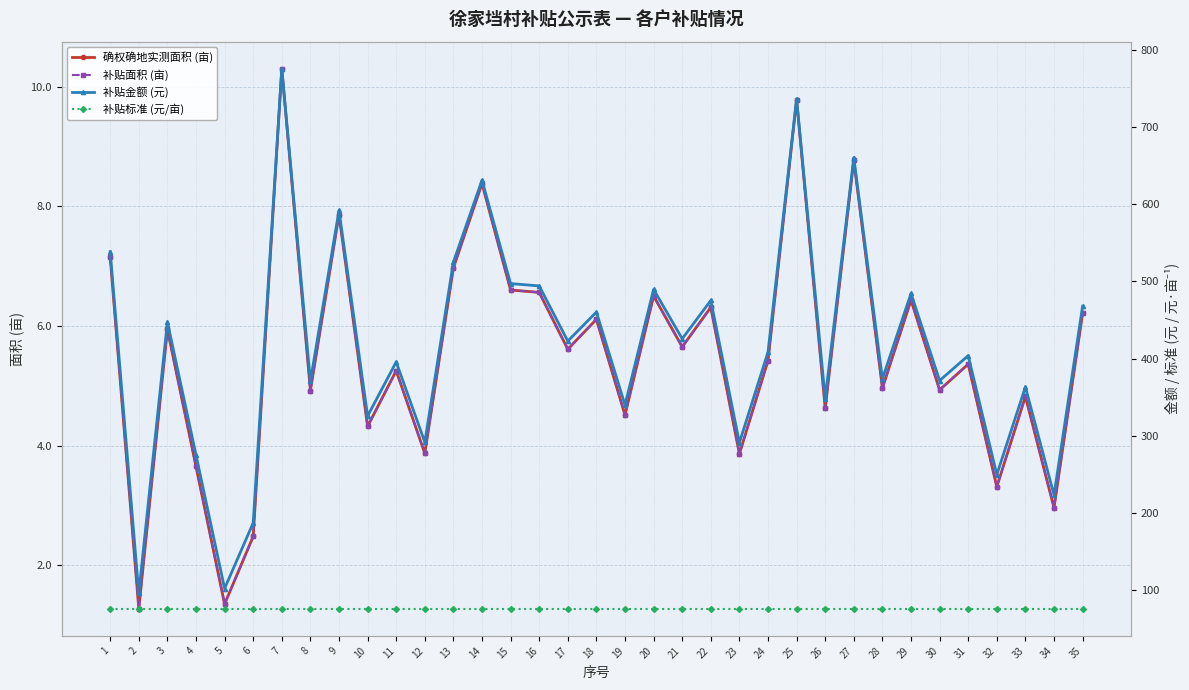

Which series has the widest spread of values?

补贴金额 (元)